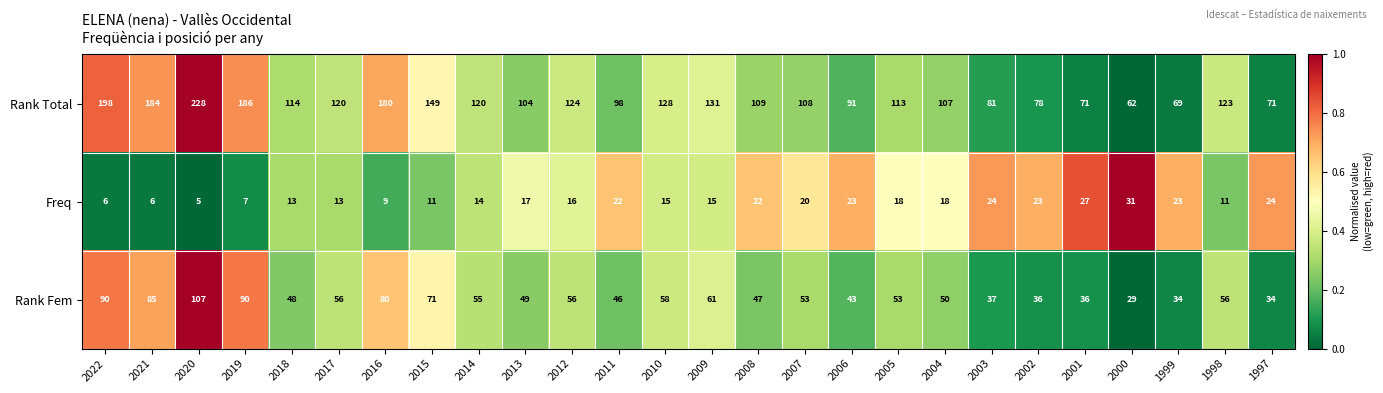

The value of Rank Fem at 2021 is 85. True or false?

True